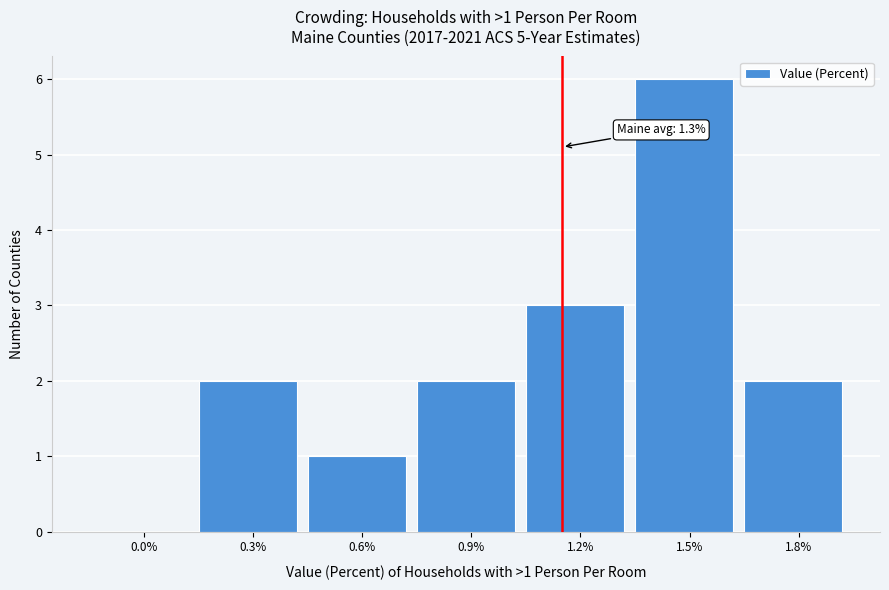

Reading left to right, transcribe all the data shown in this chart.

0.0%=0	0.3%=2	0.6%=1	0.9%=2	1.2%=3	1.5%=6	1.8%=2